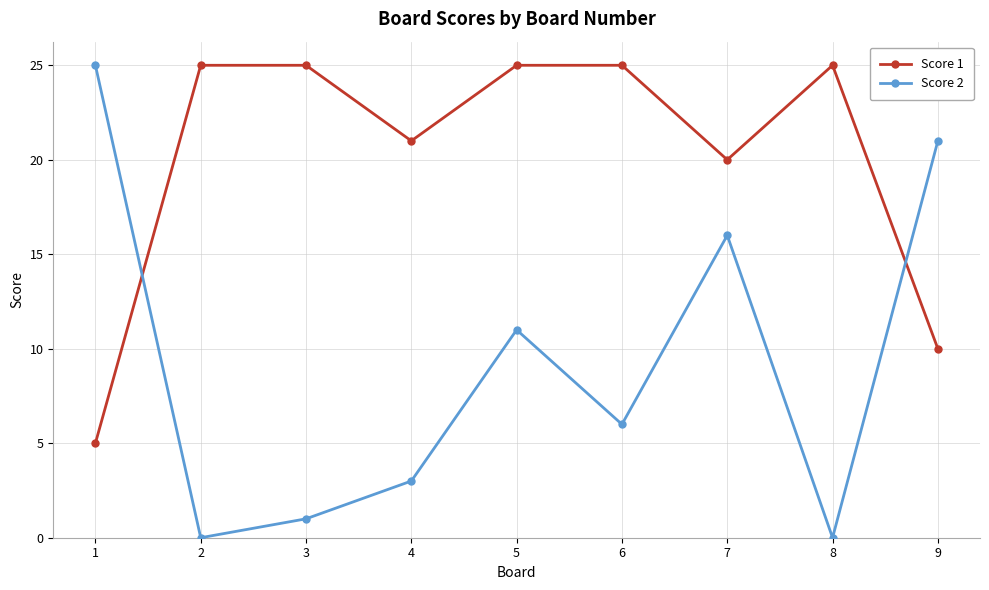

What are all the series names shown in the legend?

Score 1, Score 2